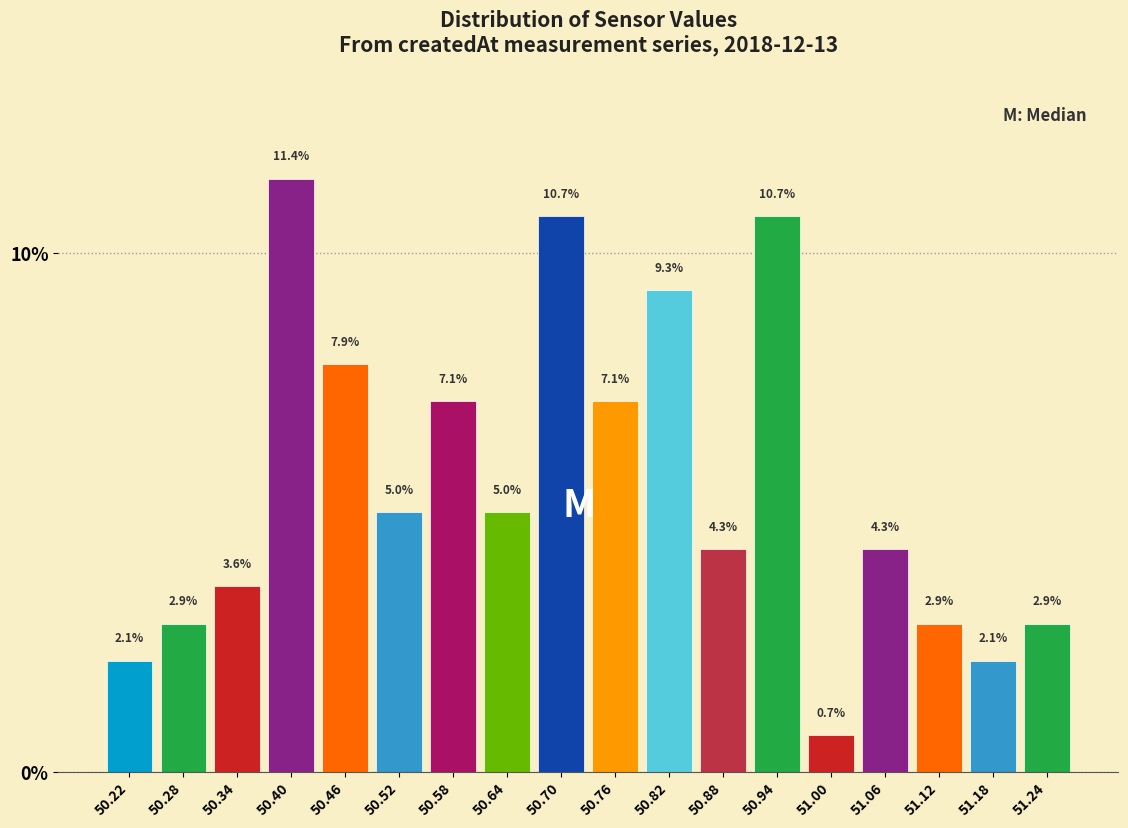

Reading left to right, transcribe this chart: for each bar, give the range it covers on the x-axis and its height.

50.19 to 50.25: 2.1
50.25 to 50.31: 2.9
50.31 to 50.37: 3.6
50.37 to 50.43: 11.4
50.43 to 50.49: 7.9
50.49 to 50.55: 5.0
50.55 to 50.61: 7.1
50.61 to 50.67: 5.0
50.67 to 50.73: 10.7
50.73 to 50.79: 7.1
50.79 to 50.85: 9.3
50.85 to 50.91: 4.3
50.91 to 50.97: 10.7
50.97 to 51.03: 0.7
51.03 to 51.09: 4.3
51.09 to 51.15: 2.9
51.15 to 51.21: 2.1
51.21 to 51.27: 2.9